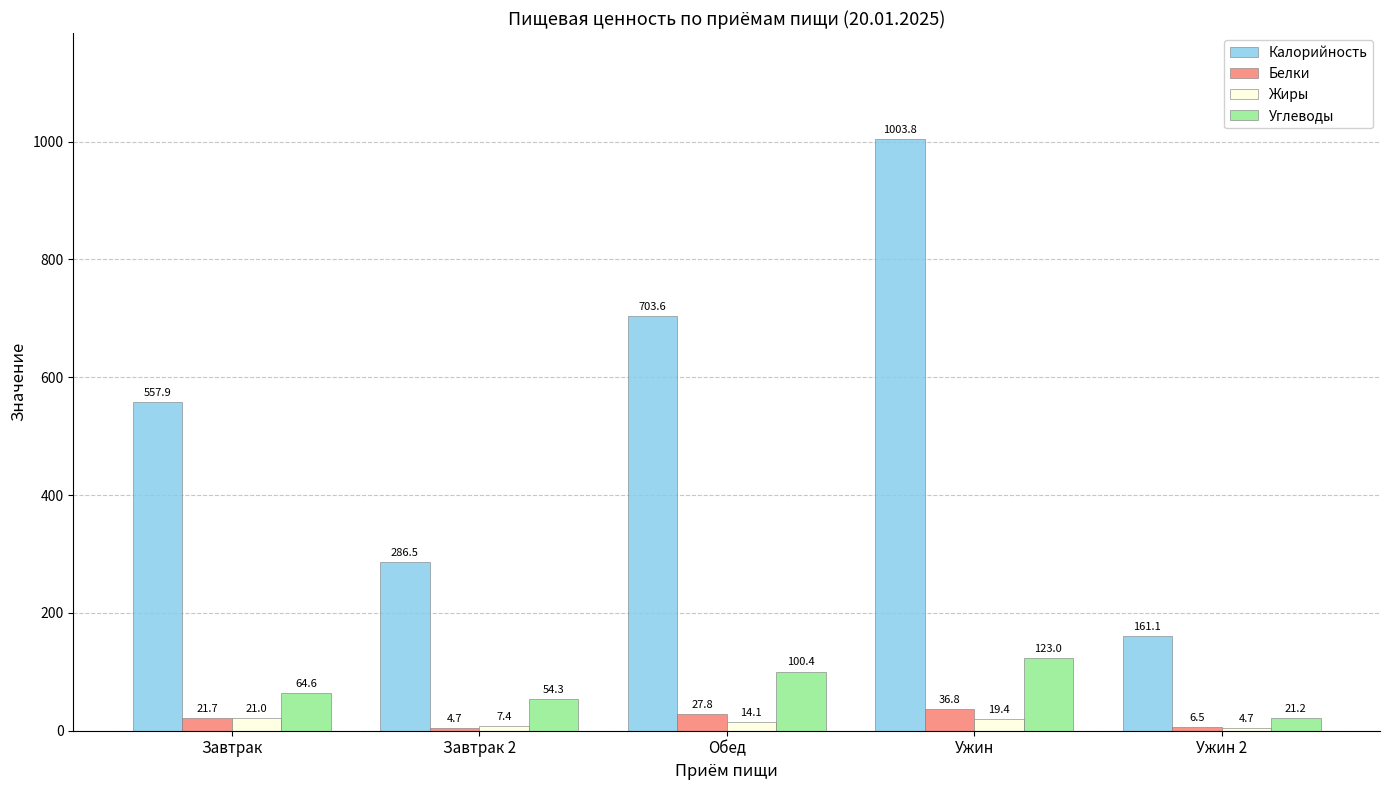

How many series are shown in this chart?

4